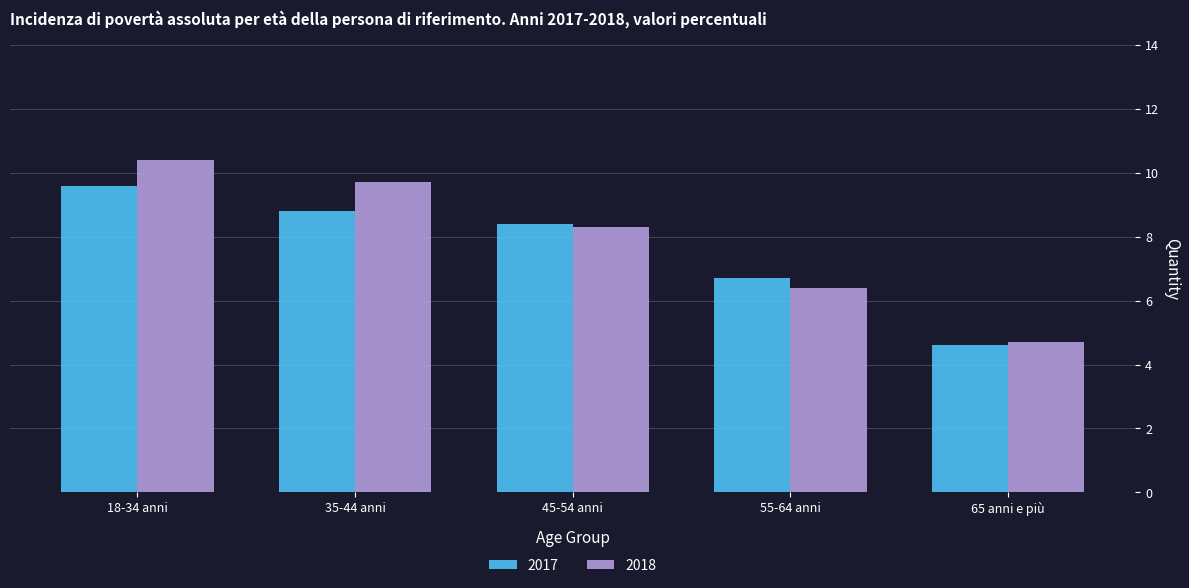

Rank the series by their maximum value, from highest to lowest.

2018, 2017